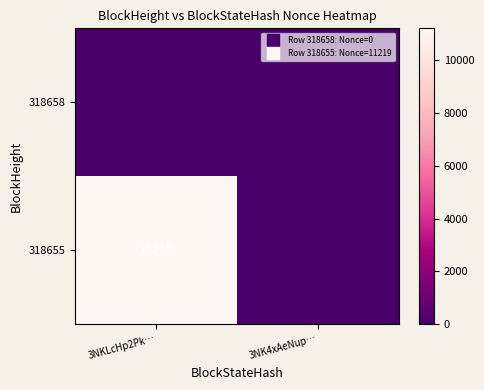

At which label does 318655 reach its minimum?

3NK4xAeNup…